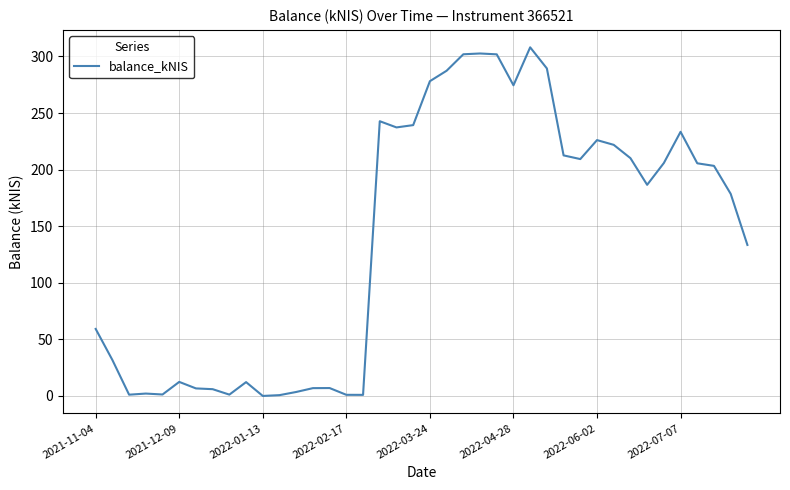

What is the maximum value shown in the chart?

308.1